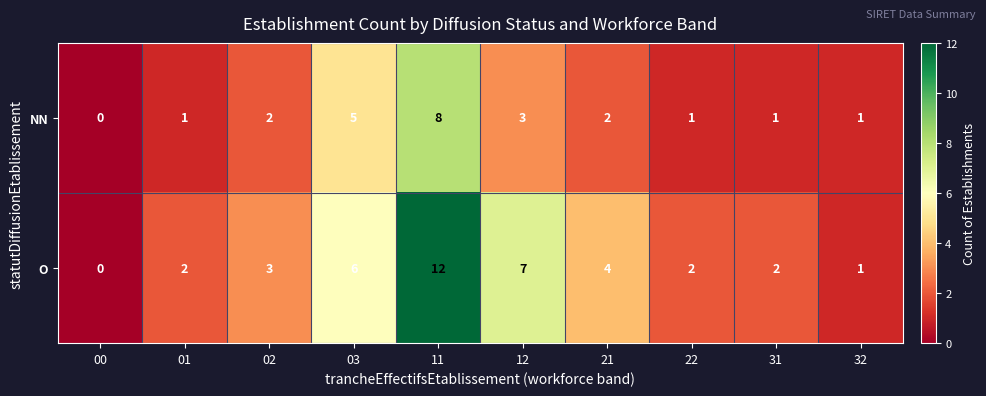

At which category does the chart reach its peak across all series?

11